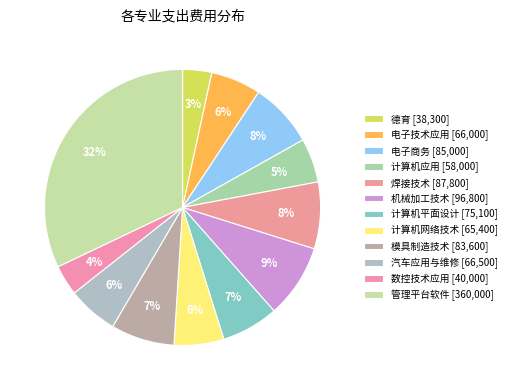

Is it true that 电子技术应用 is 6% of the pie?

True